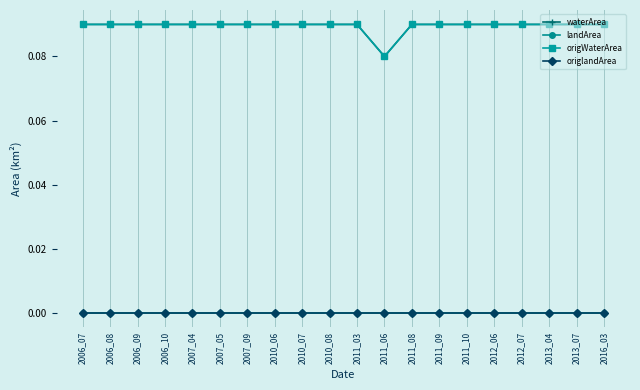

The waterArea series shows 0.1 at 2007_09. True or false?

True